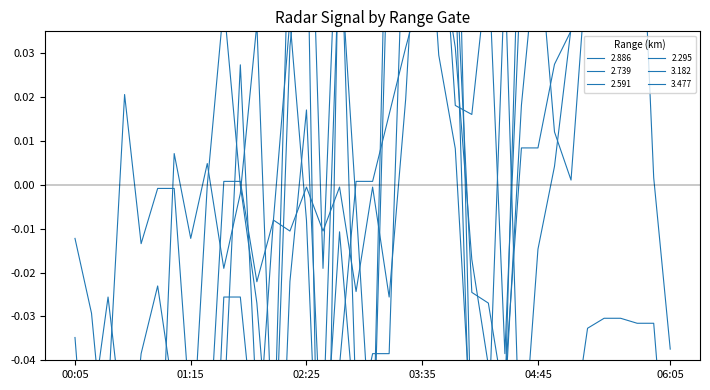

Which series has the widest spread of values?

2.739